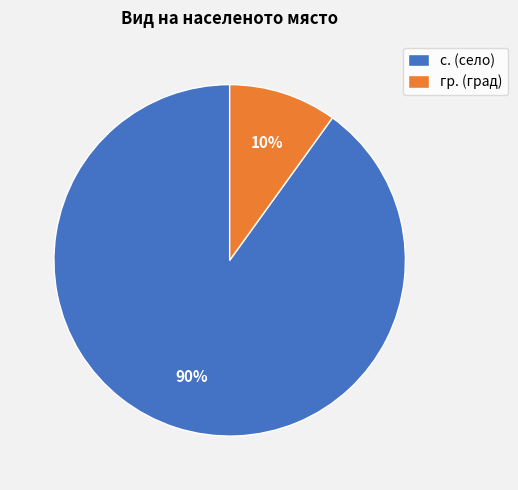

Does с. (село) account for over 50% of the chart?

Yes